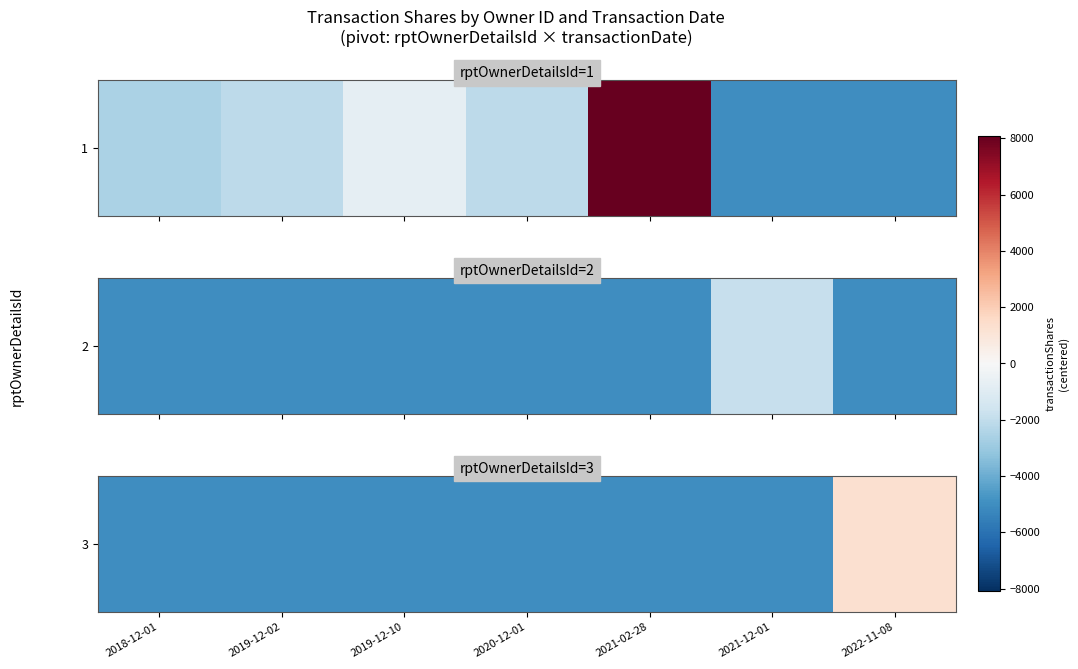

The chart shows a value of -5017.1 at 2019-12-10. True or false?

True